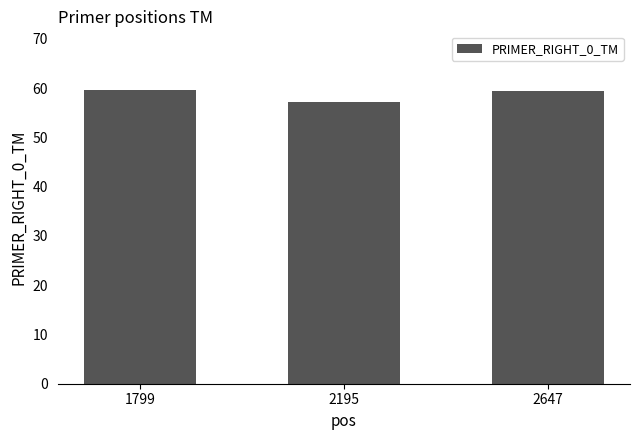

What is the change in value from 2195 to 2647?

+2.3